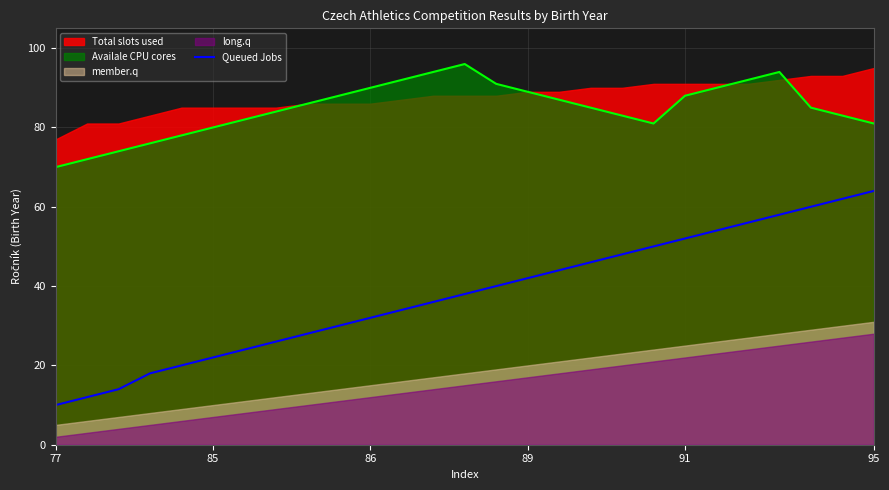

What is the difference between the maximum and minimum values?

54